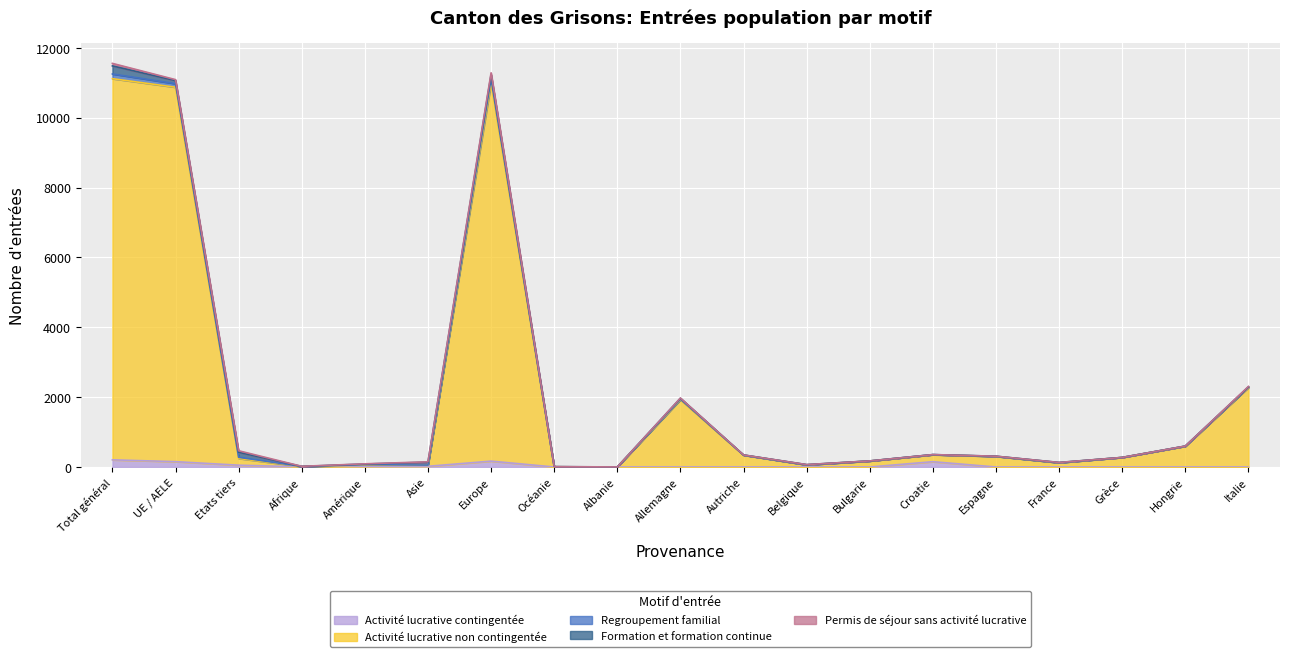

Where is Formation et formation continue nearest to the value 115?

Europe